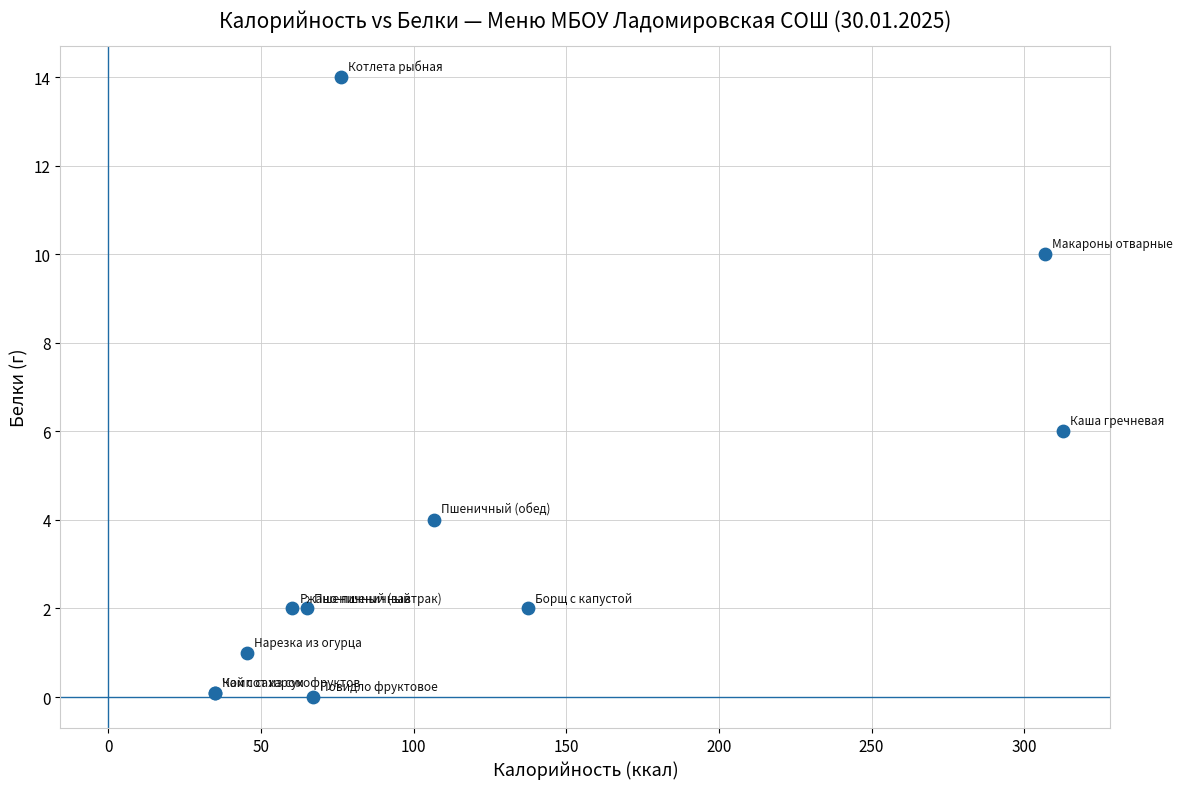

What Y value in the scatter plot is closest to 7?

6.0